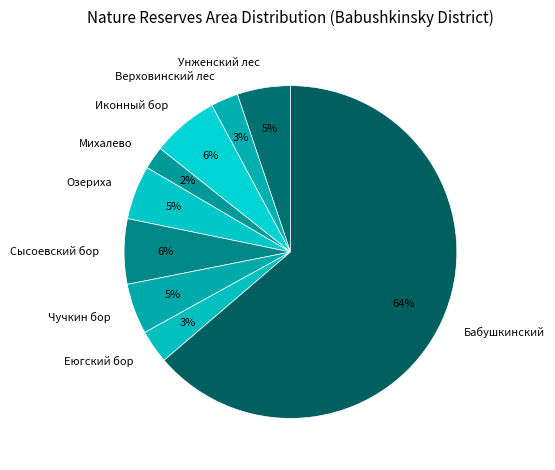

The Унженский лес slice represents 1% of the pie. True or false?

False